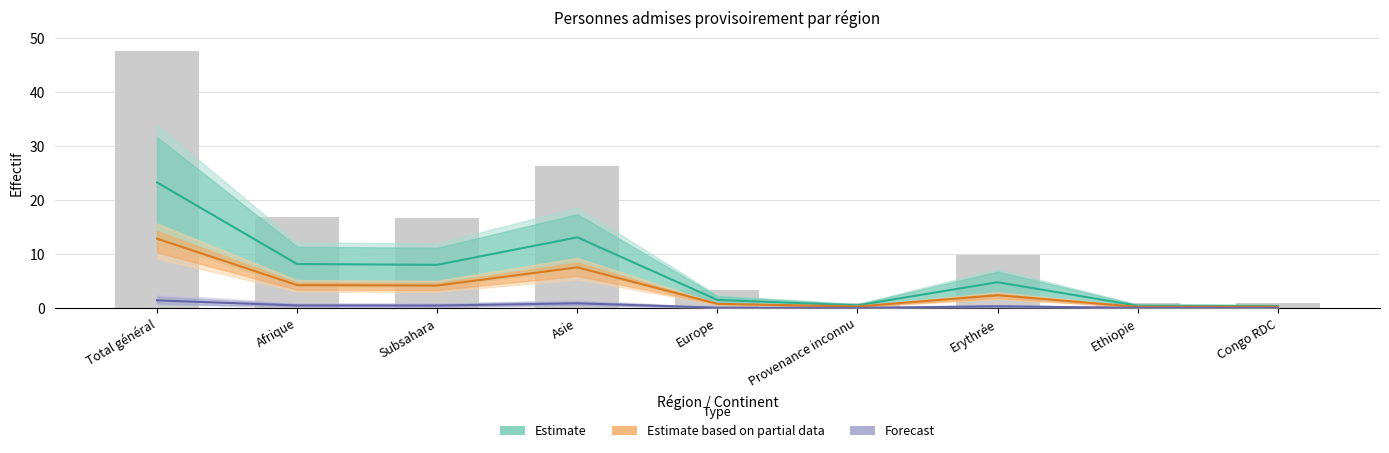

Reading right to left, transcribe all the data shown in this chart.

Estimate: Congo RDC=0.4	Ethiopie=0.4	Erythrée=4.8	Provenance inconnu=0.5	Europe=1.5	Asie=13.1	Subsahara=8.0	Afrique=8.2	Total général=23.3
Estimate based on partial data: Congo RDC=0.2	Ethiopie=0.2	Erythrée=2.4	Provenance inconnu=0.3	Europe=0.8	Asie=7.5	Subsahara=4.2	Afrique=4.2	Total général=12.8
Forecast: Congo RDC=0.0	Ethiopie=0.0	Erythrée=0.3	Provenance inconnu=0.0	Europe=0.1	Asie=0.9	Subsahara=0.5	Afrique=0.5	Total général=1.4